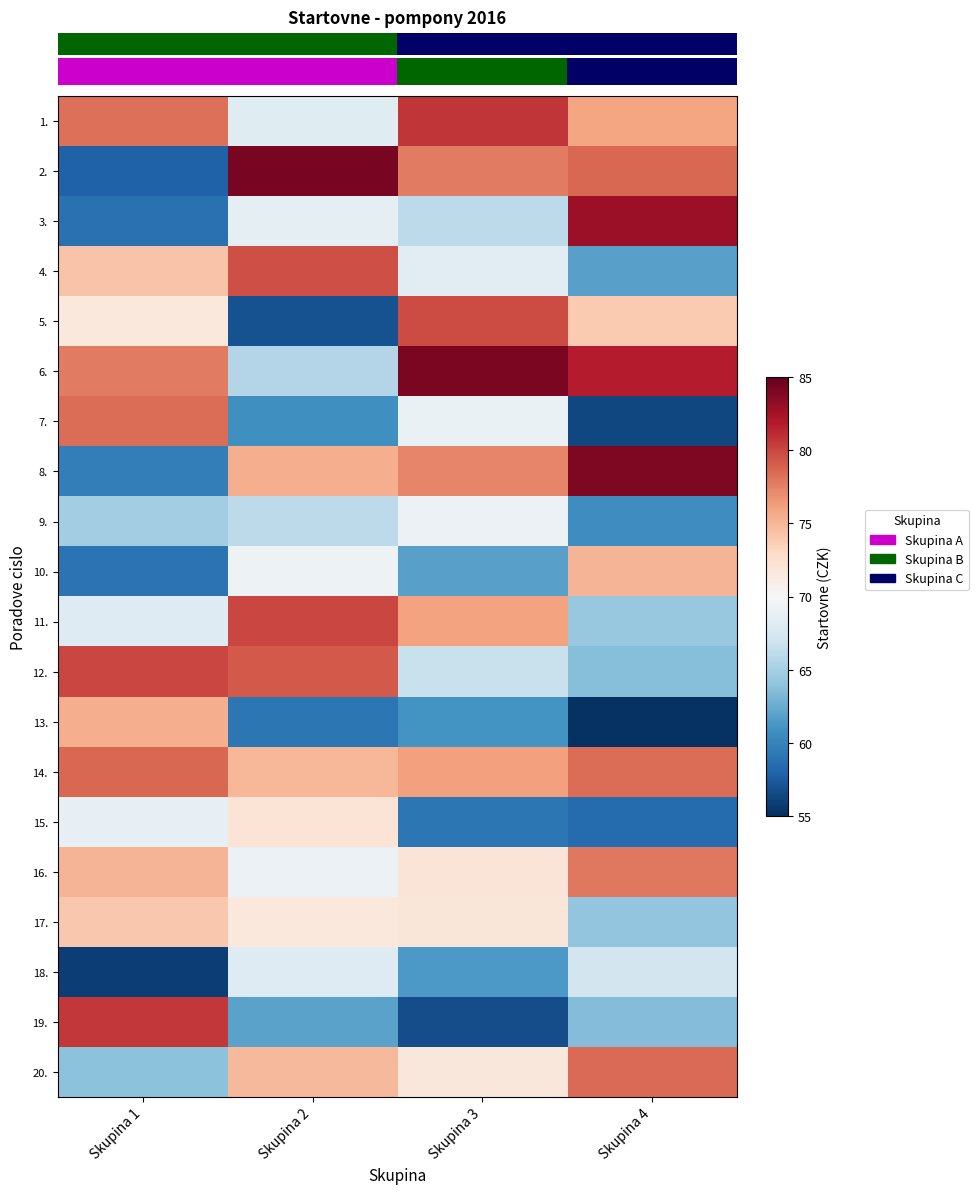

At how many categories does at least one series exceed 80?

4